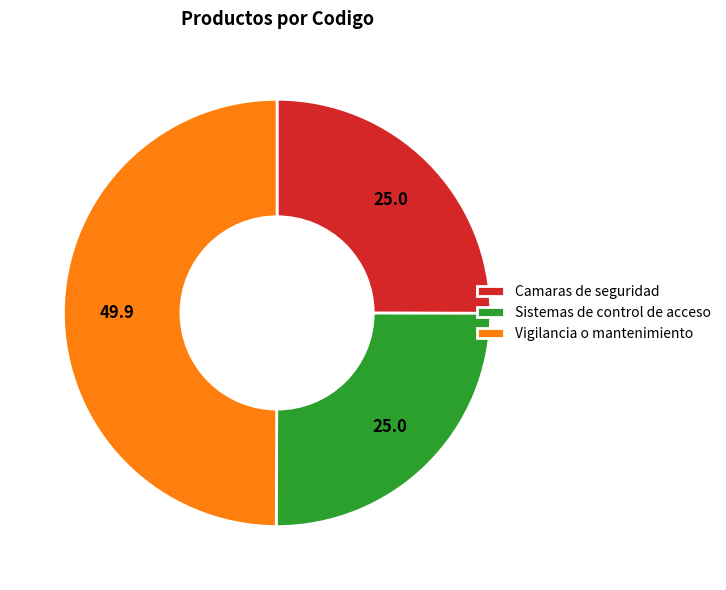

Which slice is the largest?

Vigilancia o mantenimiento